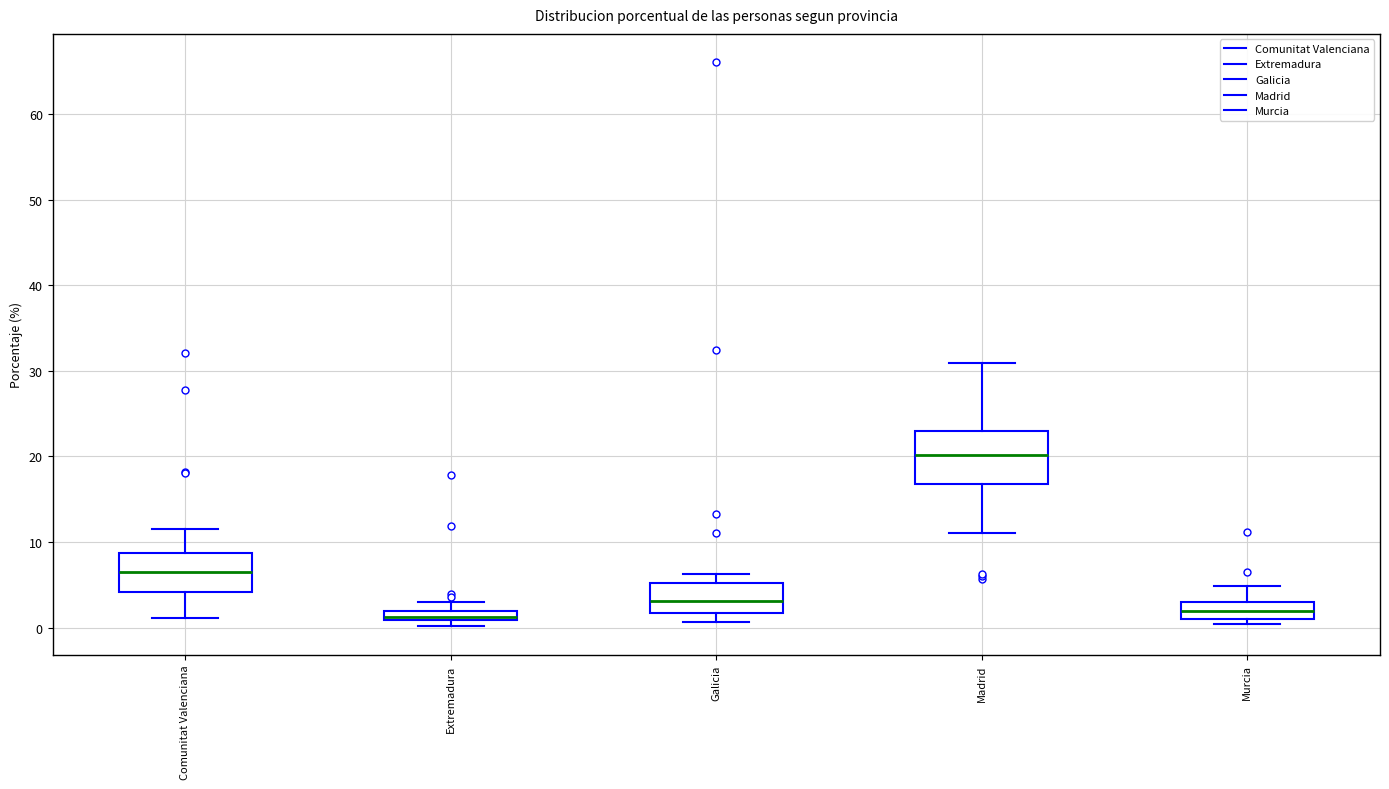

Which box is the tallest, from its lower edge to its upper edge?

Madrid